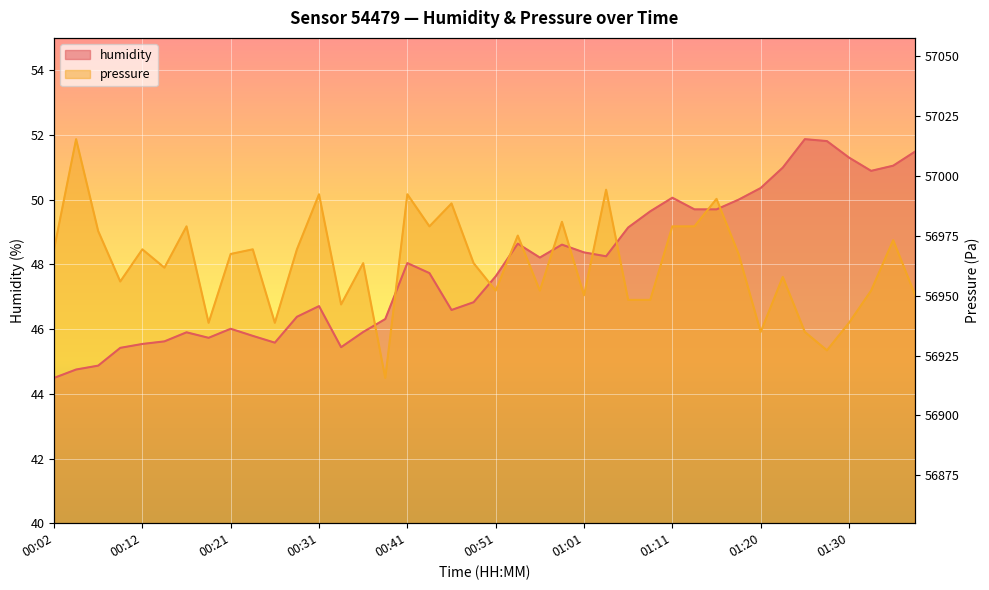

Reading left to right, what are all the values shown in this chart?

humidity: 44.5	44.8	44.9	45.4	45.5	45.6	45.9	45.7	46.0	45.8	45.6	46.4	46.7	45.4	45.9	46.3	48.0	47.7	46.6	46.8	47.6	48.6	48.2	48.6	48.4	48.2	49.1	49.6	50.1	49.7	49.7	50.0	50.4	51.0	51.9	51.8	51.3	50.9	51.0	51.5
pressure_norm: 48.5	51.9	49.0	47.5	48.5	47.9	49.2	46.2	48.3	48.5	46.2	48.5	50.2	46.8	48.0	44.5	50.2	49.2	49.9	48.0	47.2	48.9	47.2	49.3	47.0	50.3	46.9	46.9	49.2	49.2	50.0	48.3	45.9	47.6	45.9	45.3	46.2	47.2	48.7	47.0